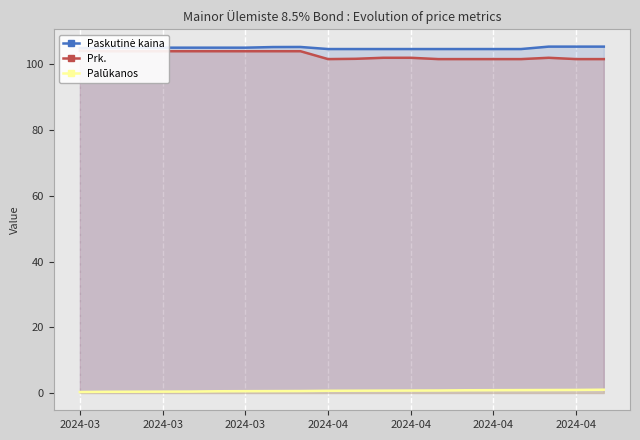

How many lines are shown in the chart?

3